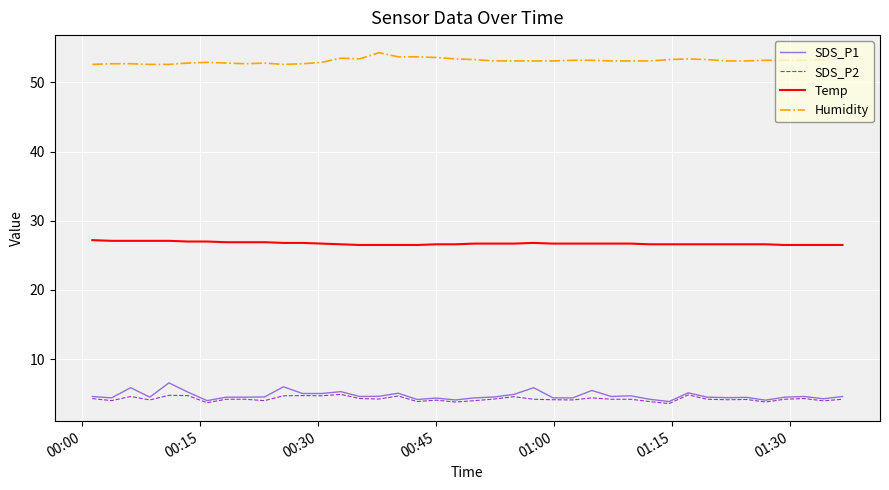

True or false: Humidity and SDS_P2 cross at least once.

False